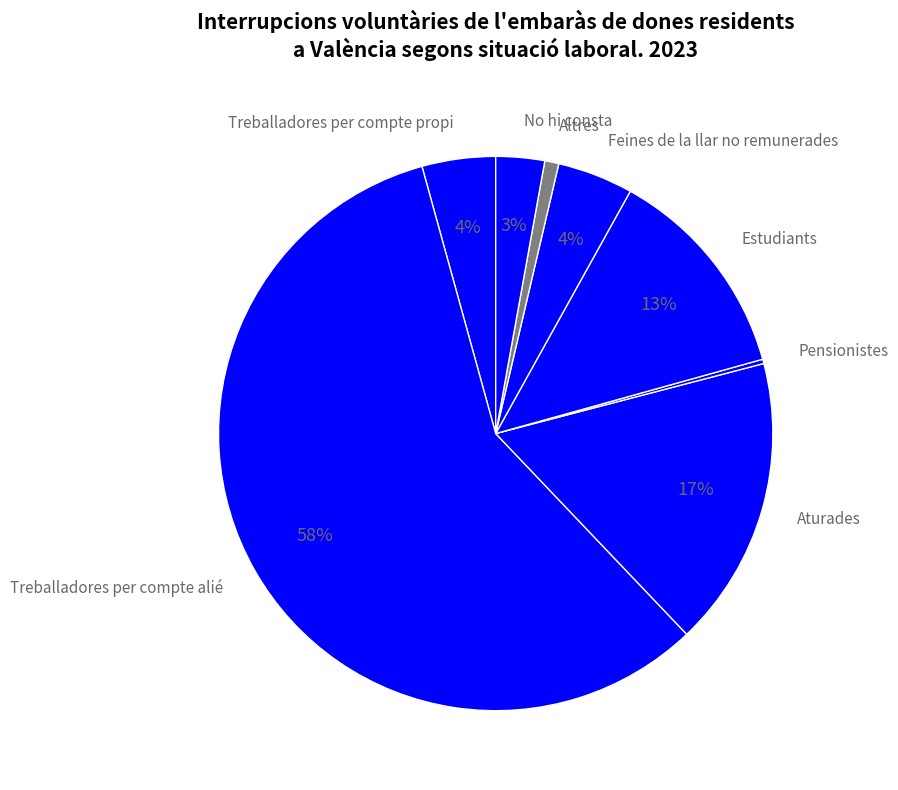

To the nearest percent, what is the difference between the largest and smallest slice percentages?

58%